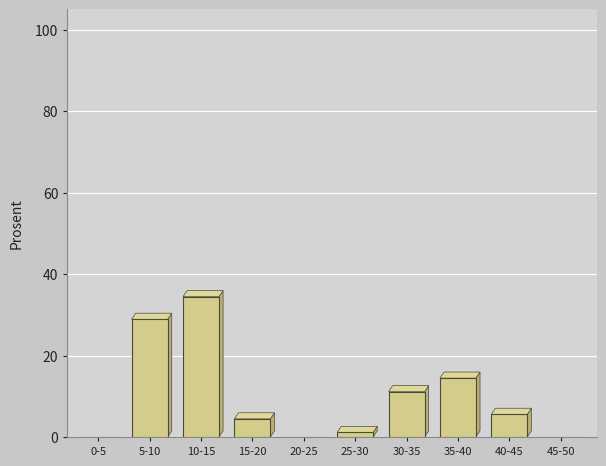

Reading left to right, transcribe all the data shown in this chart.

0-5=0.0	5-10=28.9	10-15=34.4	15-20=4.4	20-25=0.0	25-30=1.1	30-35=11.1	35-40=14.4	40-45=5.6	45-50=0.0